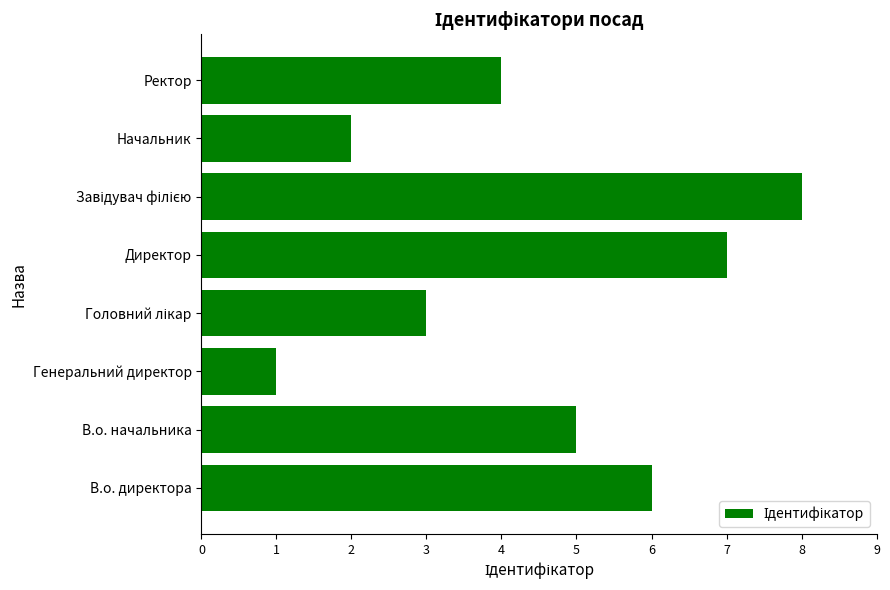

What is the difference between the maximum and minimum values?

7